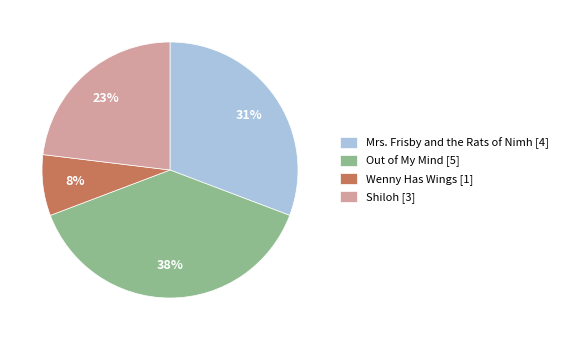

To the nearest percent, what is the average slice percentage?

25%